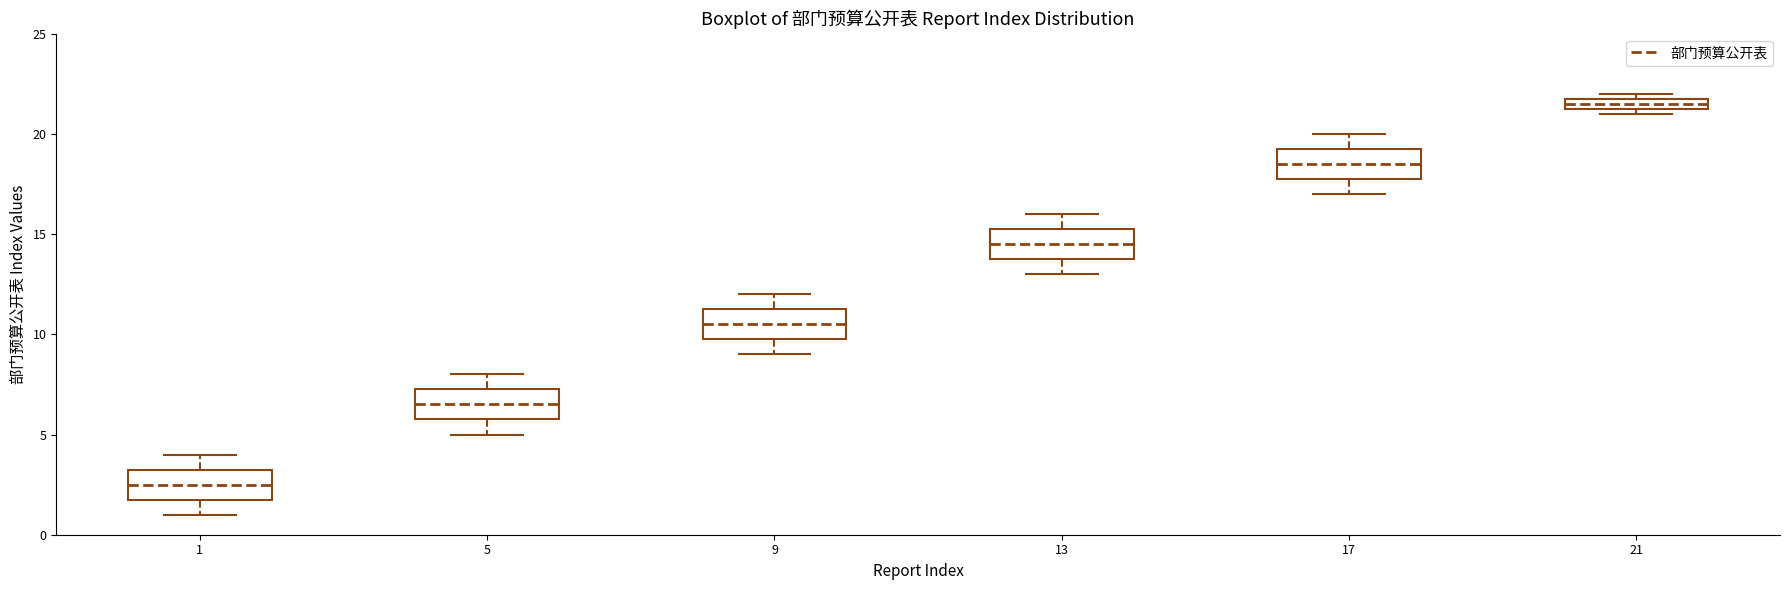

Where is the lower edge of the box at x = 21 on the y-axis? The values are not printed on the chart, so give them approximately, as read against the axis.

21.5